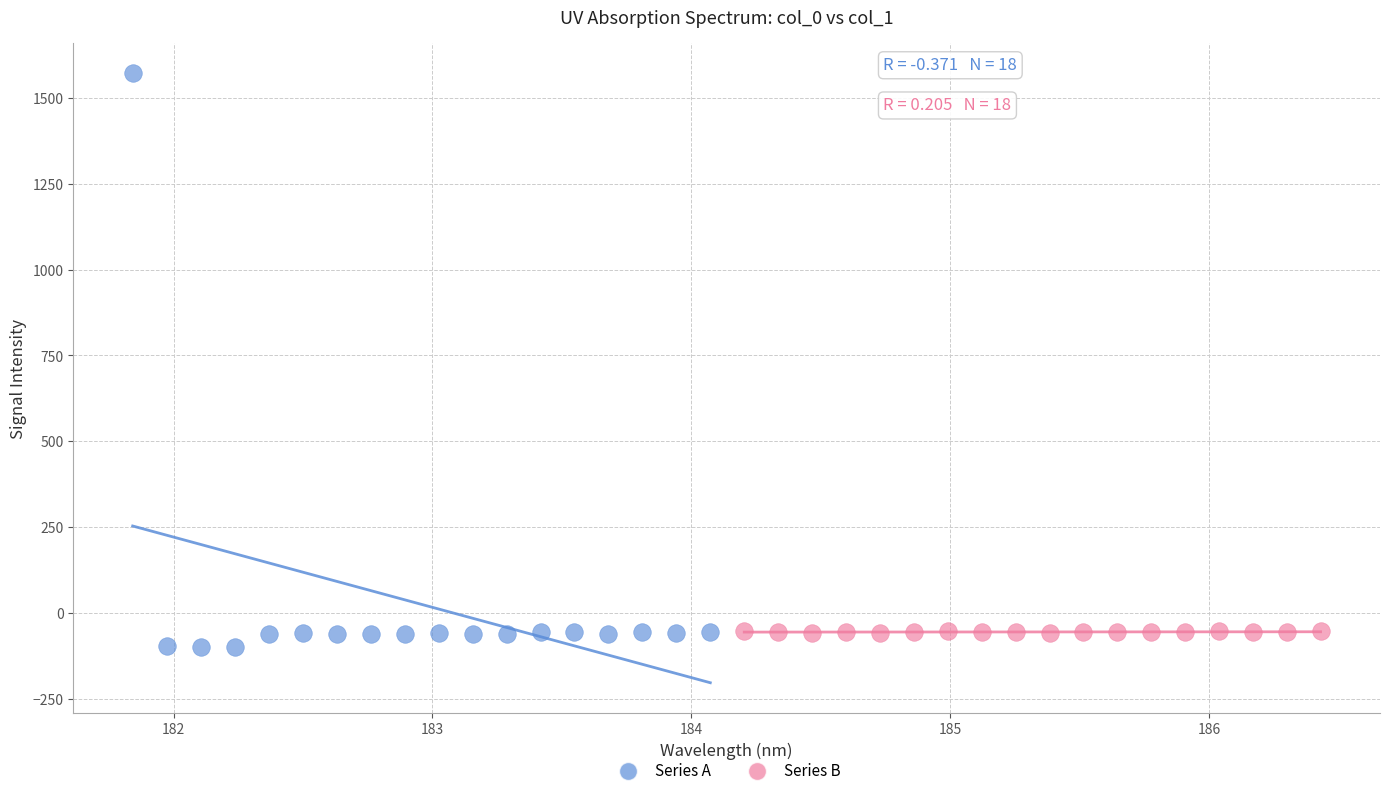

Which series contains the highest Y value?

Series A